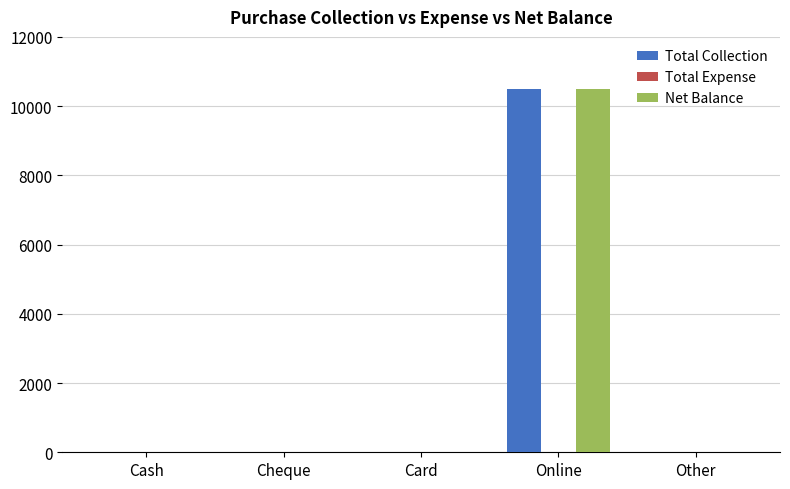

Is it true that Total Collection equals 0 at Card?

True